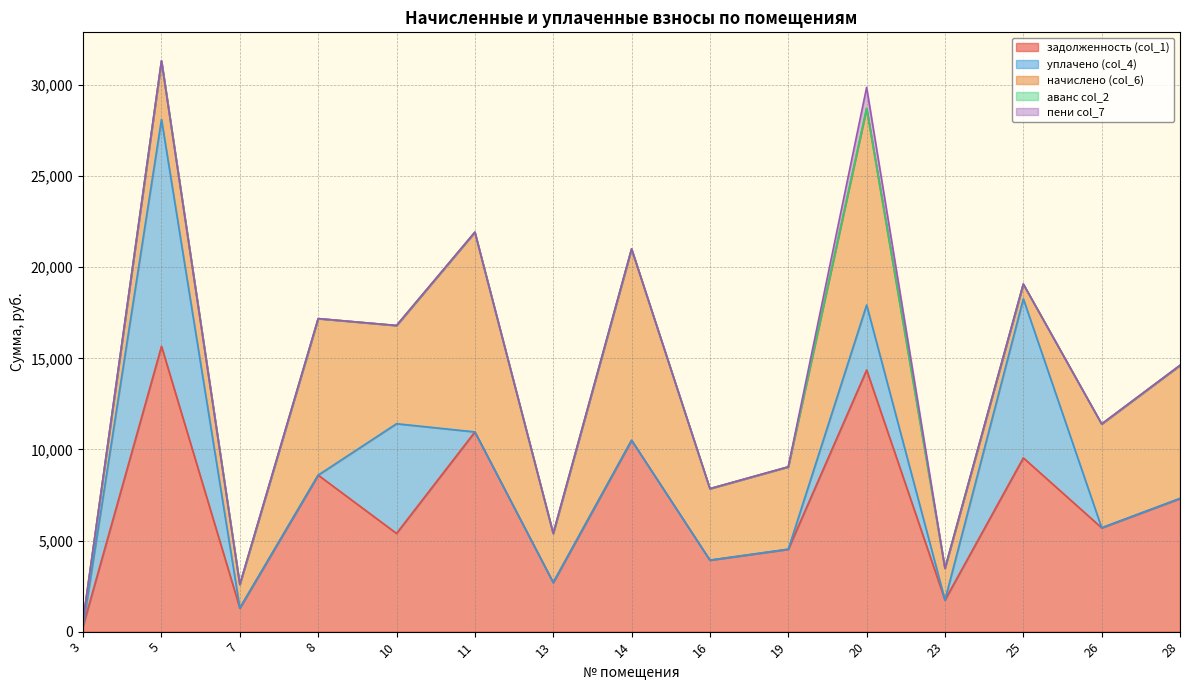

How many times do уплачено (col_4) and начислено (col_6) cross each other?

6